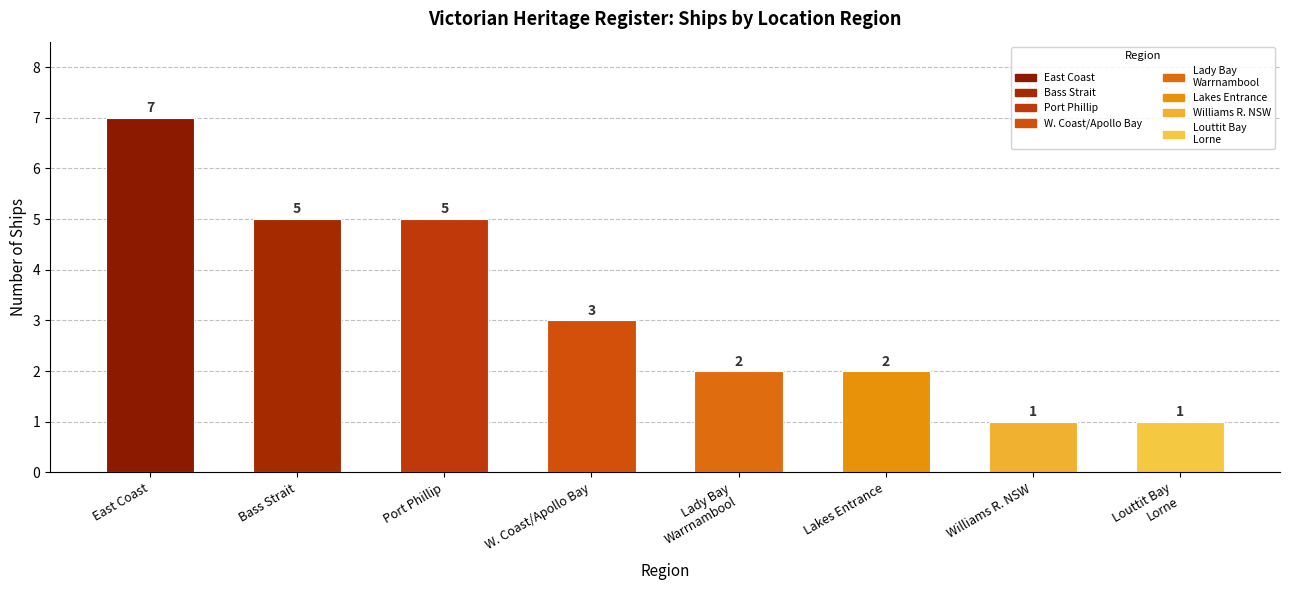

What is the label of the 3rd bar from the left?

Port Phillip